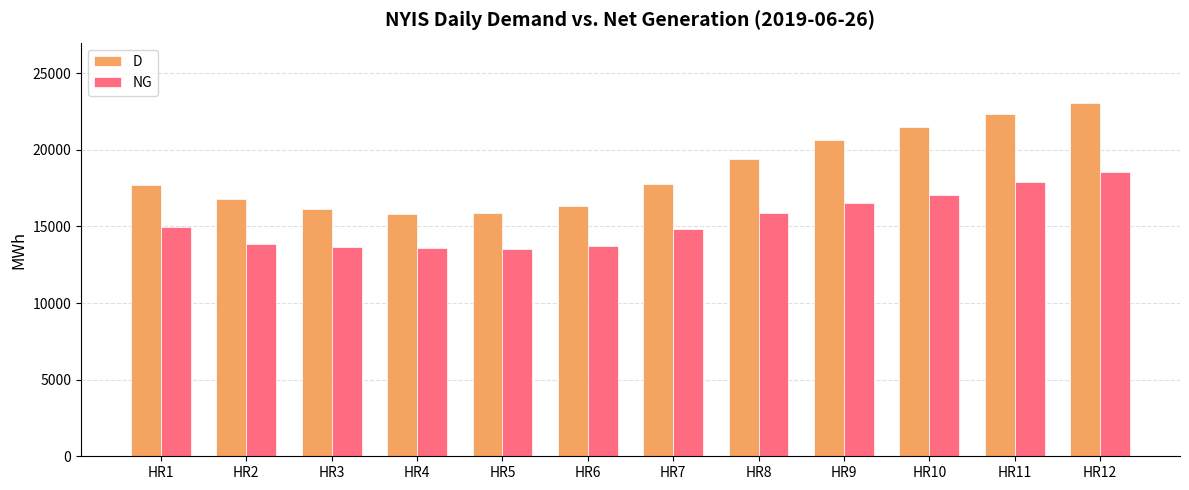

What is the average value of the D series?

18619